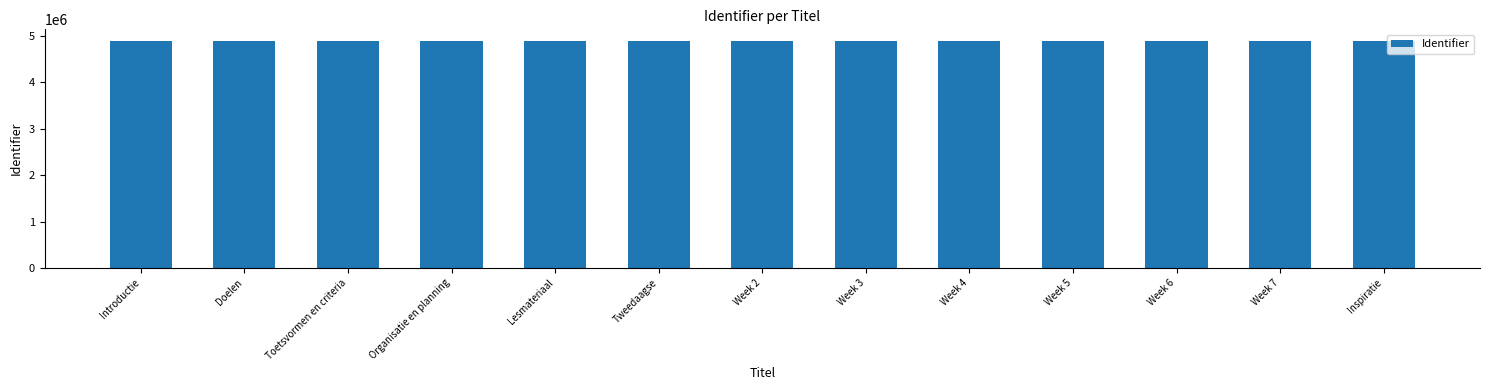

What is the average value?

4891120